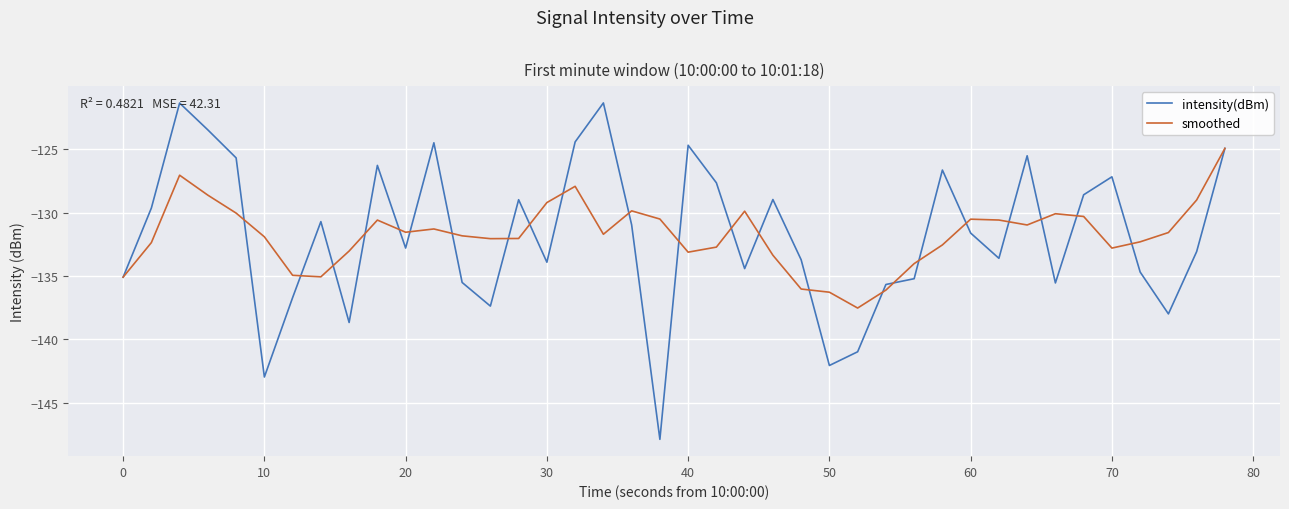

Which series has the widest spread of values?

intensity(dBm)